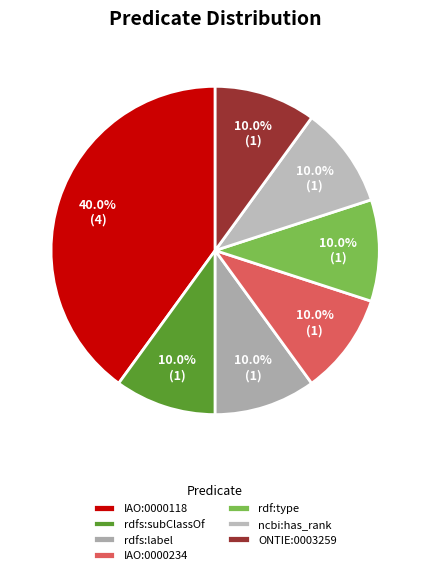

Is it true that IAO:0000234 is 20% of the pie?

False